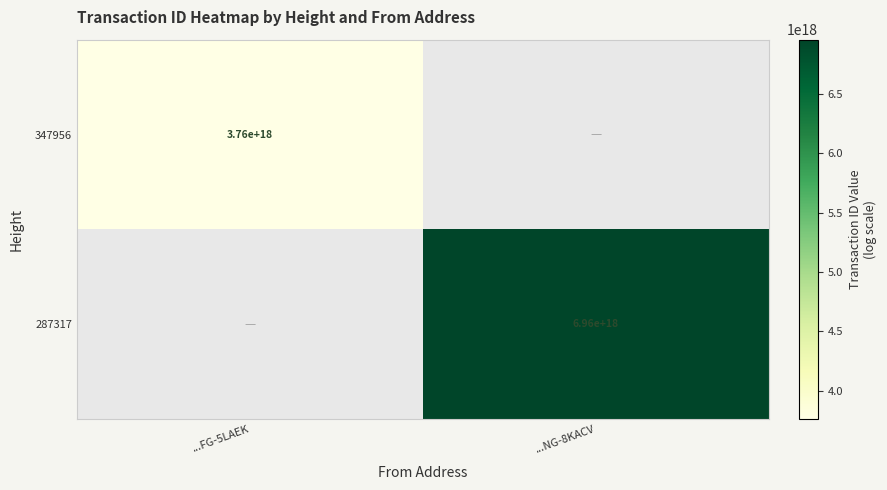

Rank the series at ...FG-5LAEK from highest to lowest value.

347956, 287317